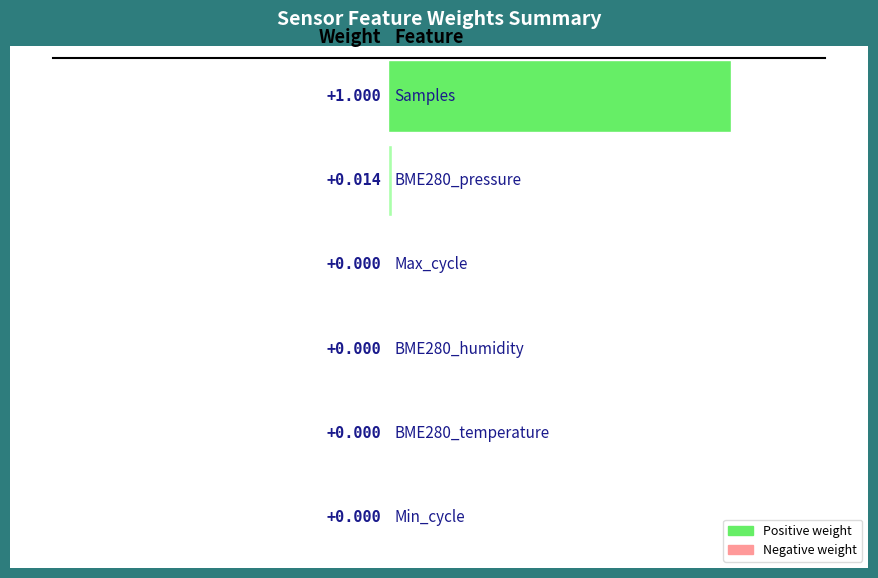

How many categories are shown in the chart?

6